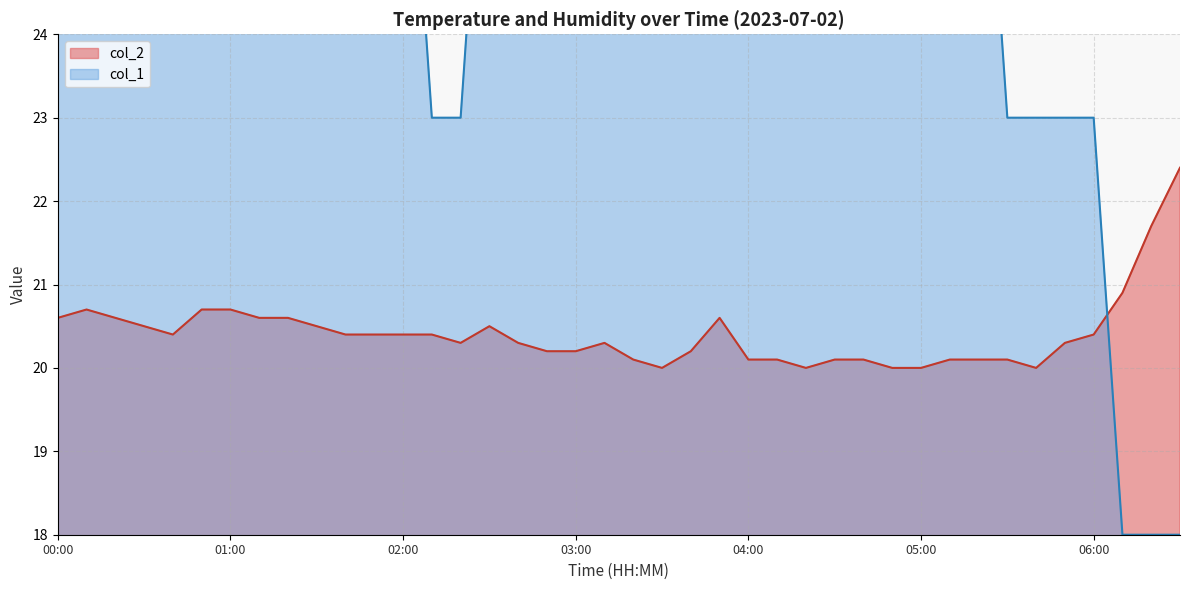

What is the minimum value for col_2?

20.0